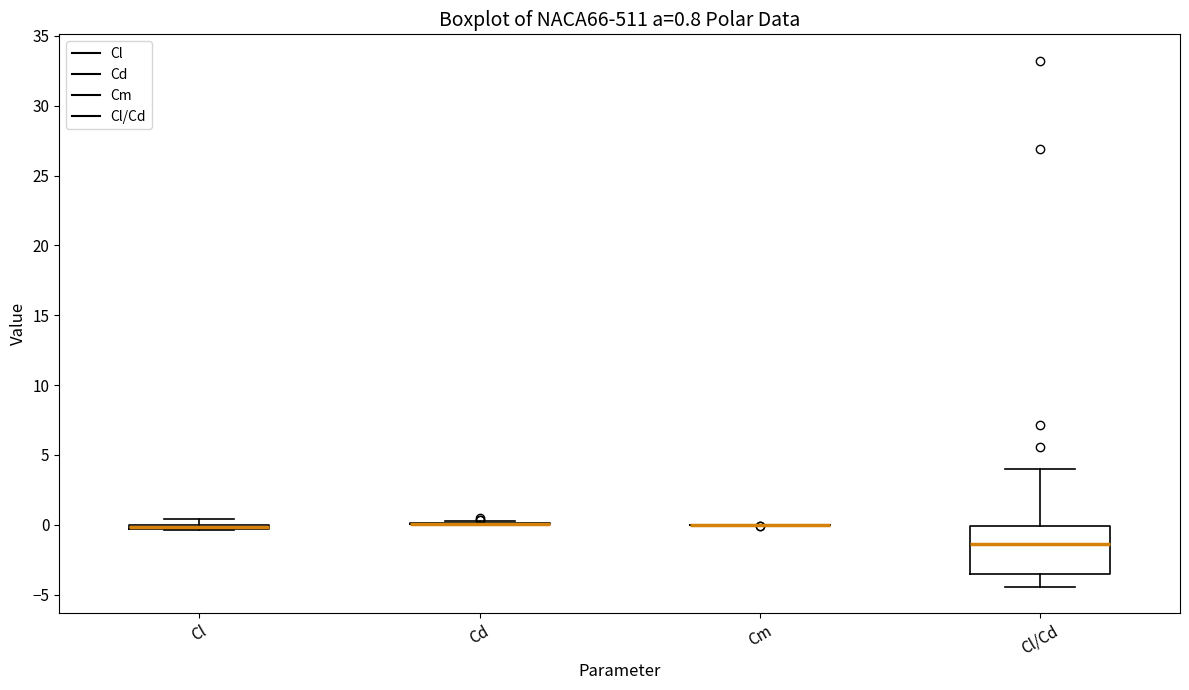

Comparing the boxes themselves (not the whiskers), which one is the tallest?

Cl/Cd